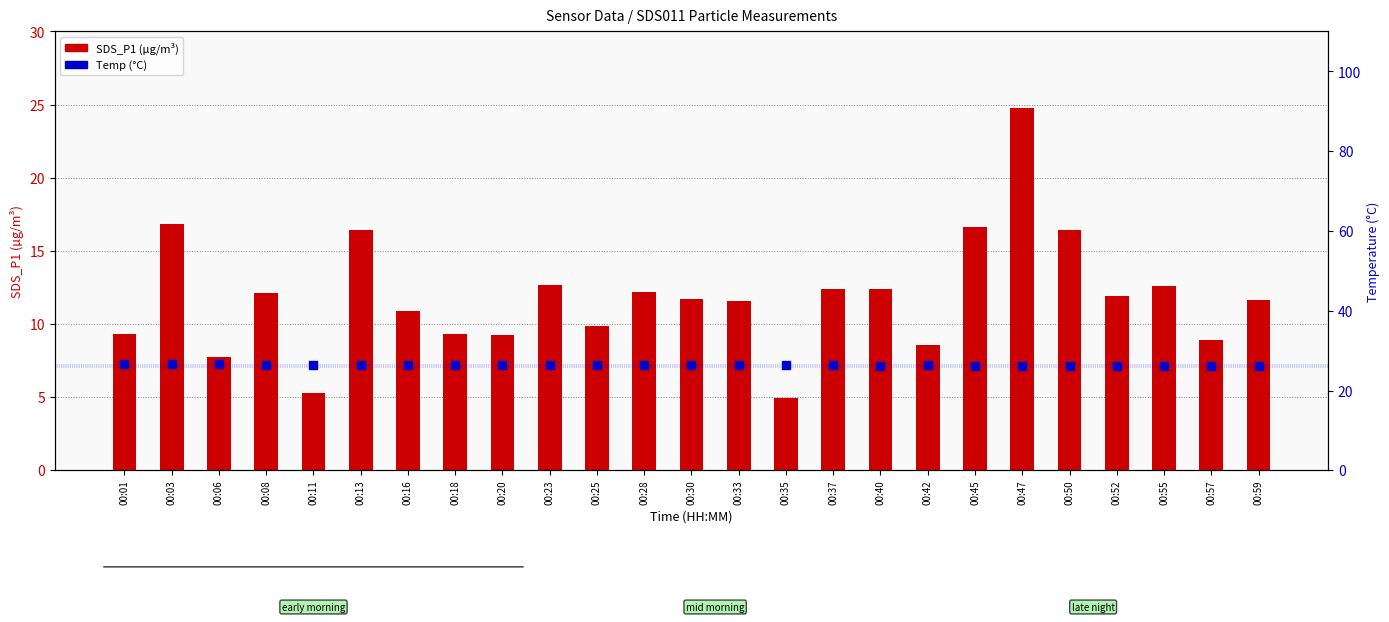

Which series contains the highest Y value?

Temp (°C)